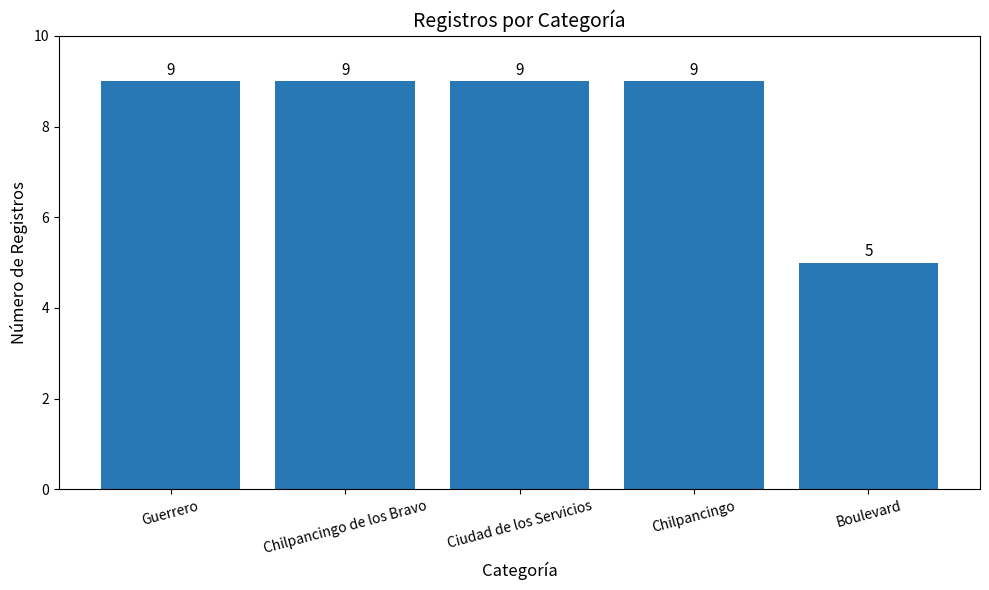

What is the label of the 2nd bar from the left?

Chilpancingo de los Bravo